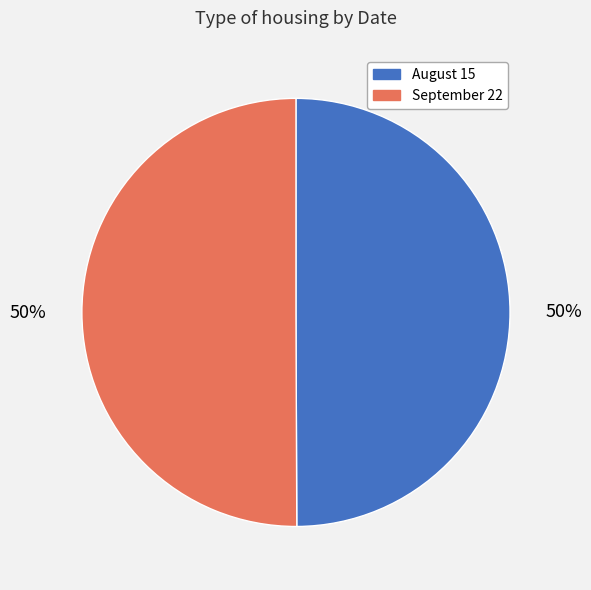

To the nearest percent, what is the combined percentage of August 15 and September 22?

100%